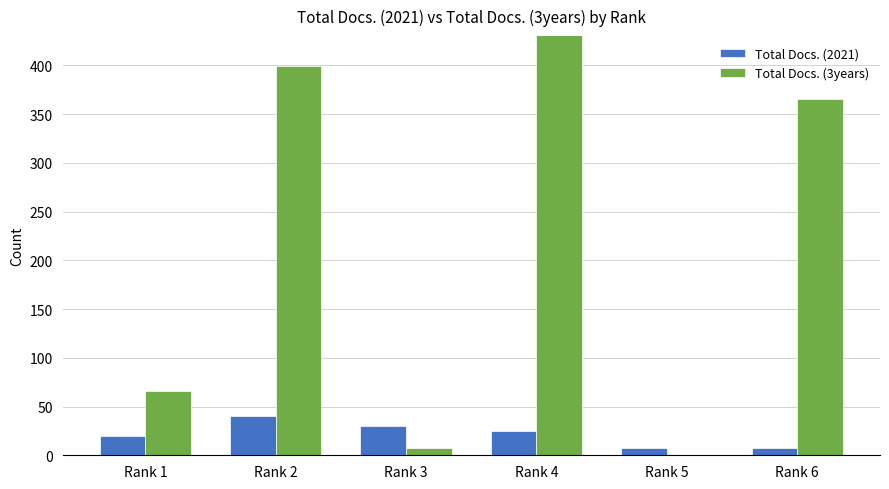

Reading left to right, what are all the values shown in this chart?

Total Docs. (2021): 20	40	30	25	7	7
Total Docs. (3years): 66	399	7	568	0	365